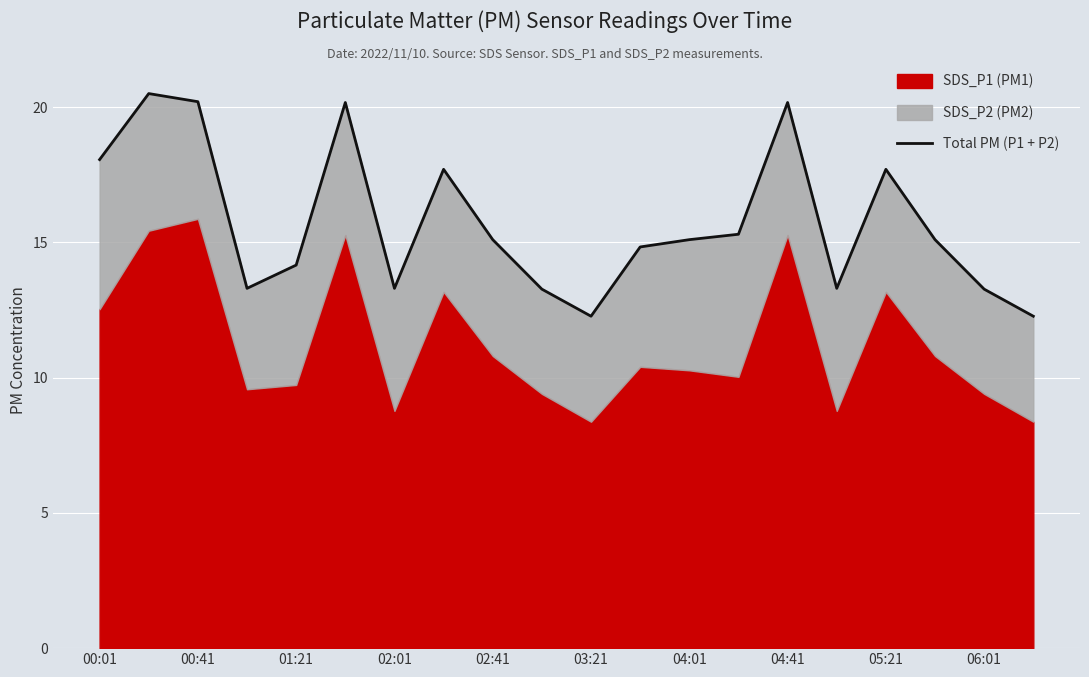

Approximately how many times larger is the value at 17 compared to 00:41?

0.7